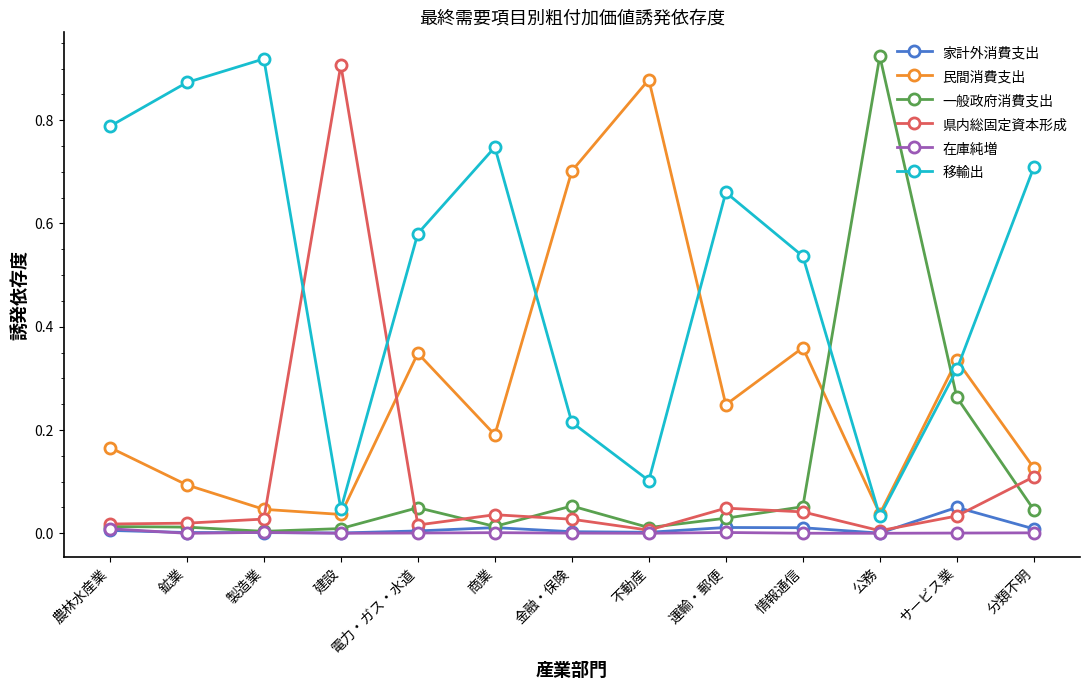

How many intersections are there between 民間消費支出 and 移輸出?

4